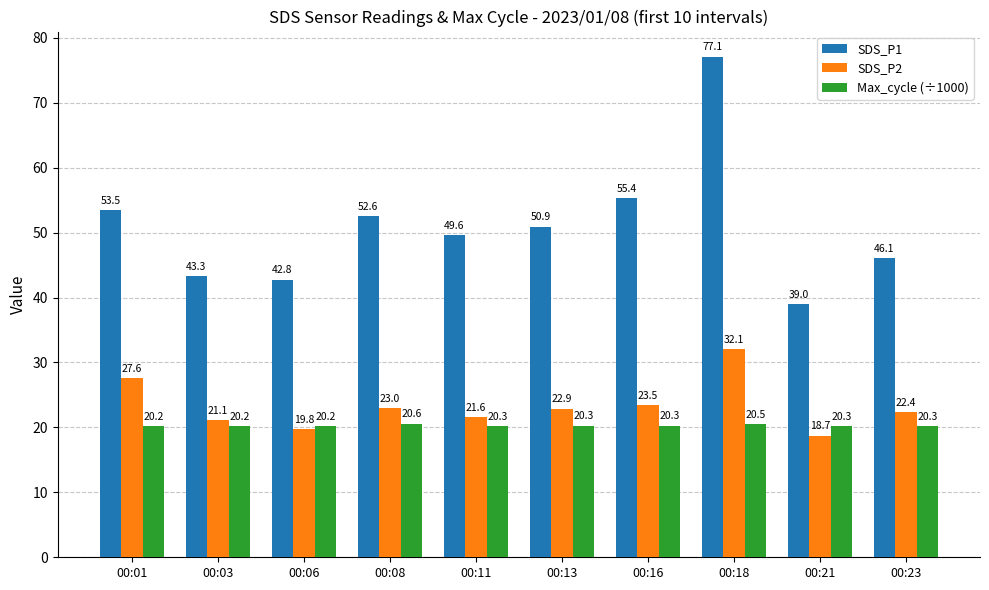

What is the total value across all series at 00:16?

99.1